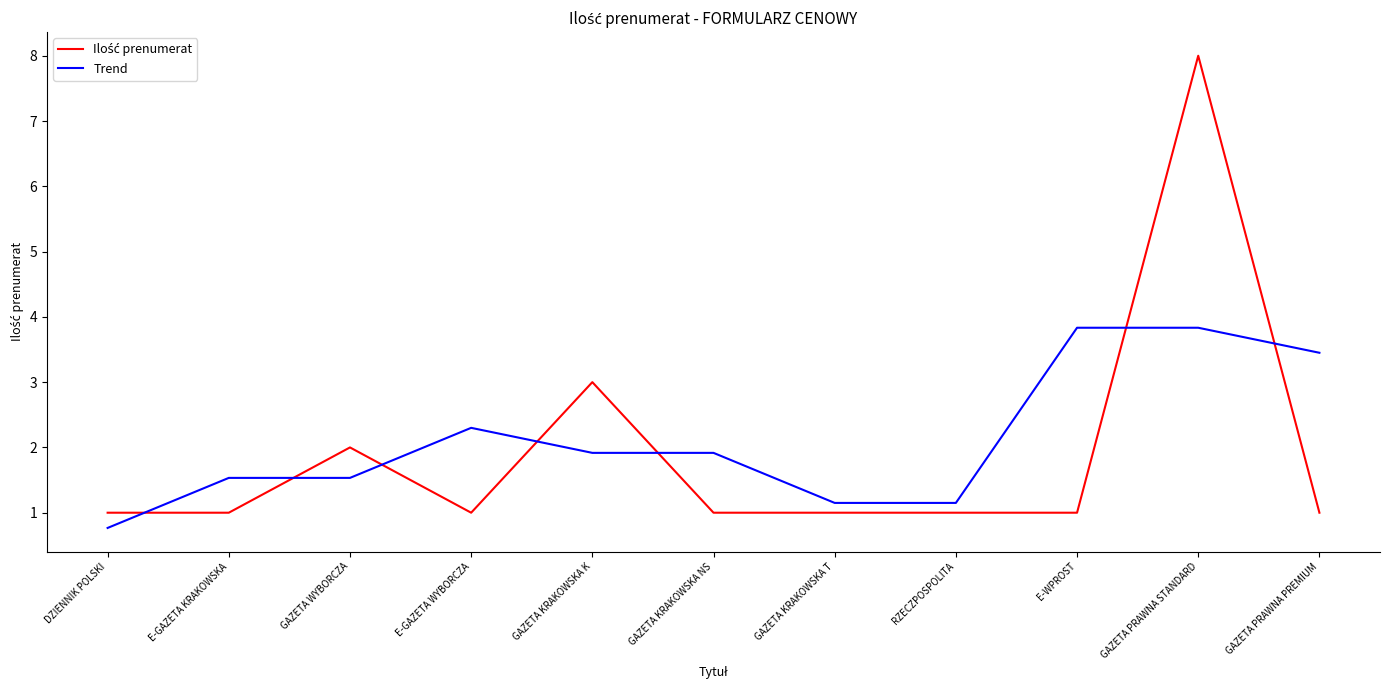

True or false: Trend has a value of 2.7 at GAZETA KRAKOWSKA K.

False